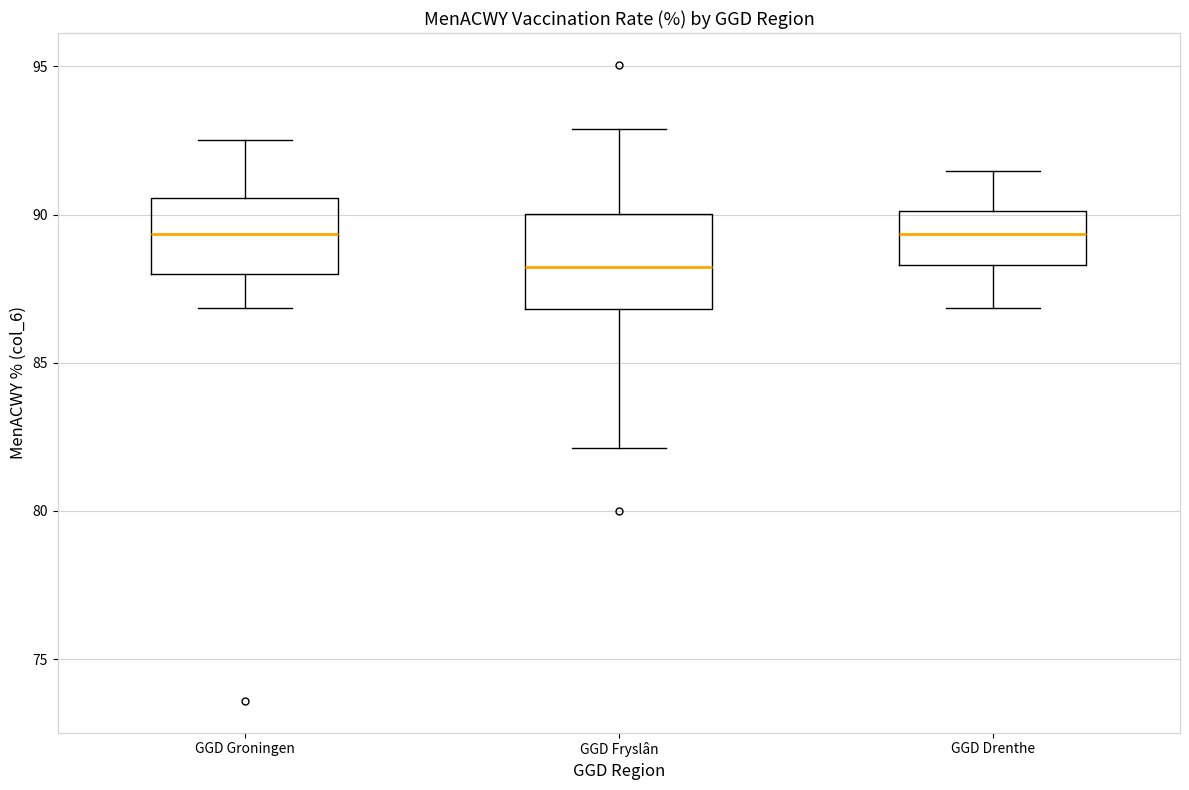

Reading left to right, read every box against the y-axis: the position of its median line, the range the box covers, and the ends of its whiskers. The values are not printed on the chart, so give them approximately, as read against the axis.

GGD Groningen: median 89.5, box 88.0 to 90.5, whiskers 87.0 to 92.5
GGD Fryslân: median 88.0, box 87.0 to 90.0, whiskers 82.0 to 93.0
GGD Drenthe: median 89.5, box 88.5 to 90.0, whiskers 87.0 to 91.5